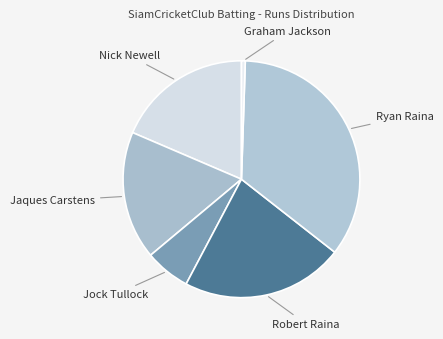

Do Nick Newell and Jock Tullock together represent more than half of the pie?

No